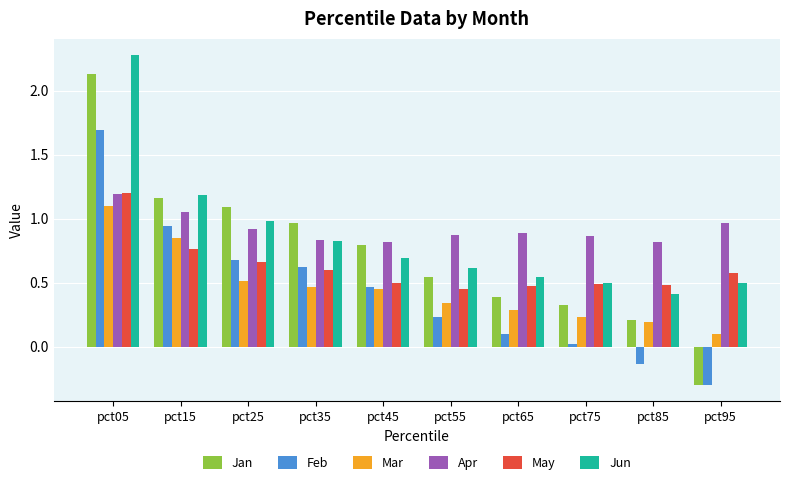

Is it true that Jan equals 1.6 at pct15?

False